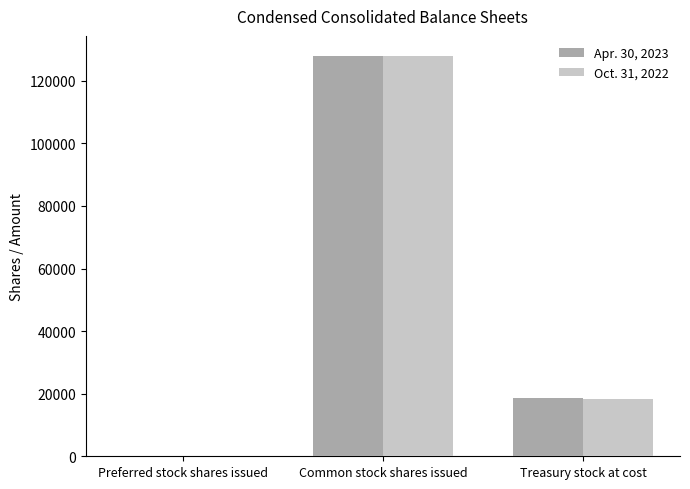

What is the total value across all series at Common stock shares issued?

255874